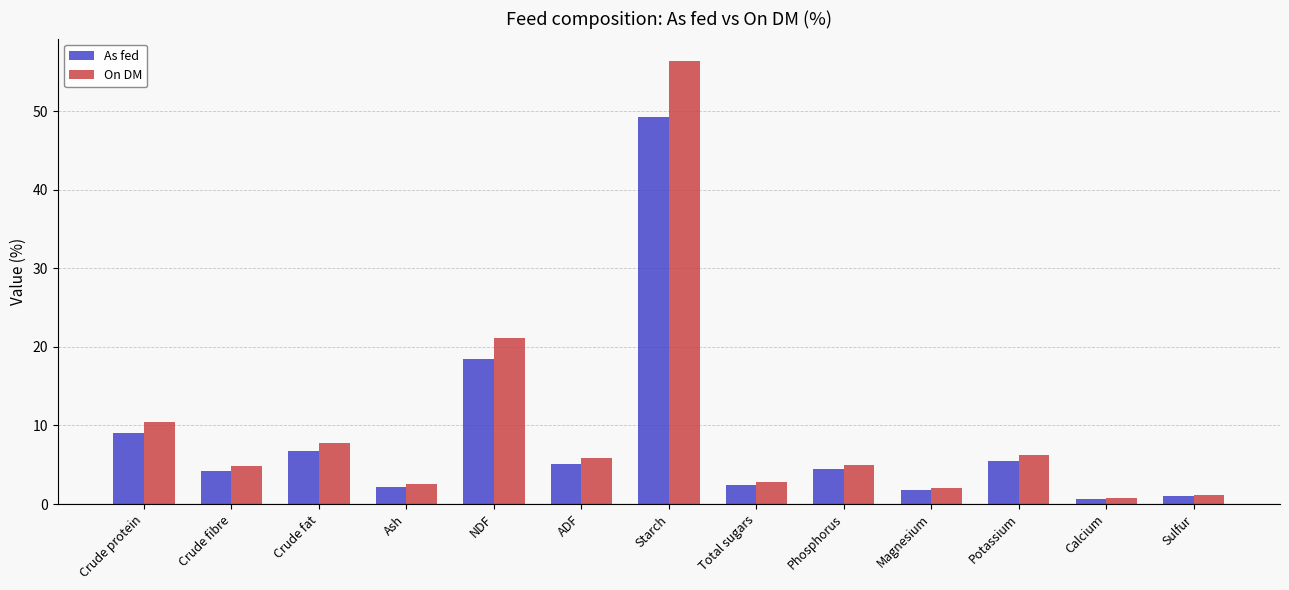

The On DM series shows 7.4 at Phosphorus. True or false?

False